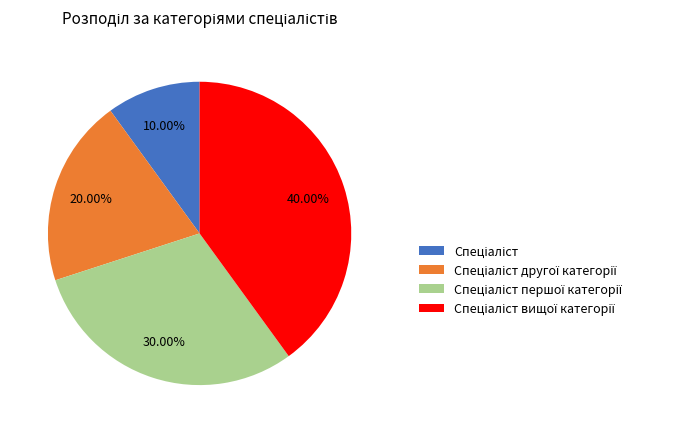

Is there a majority slice in this chart?

No